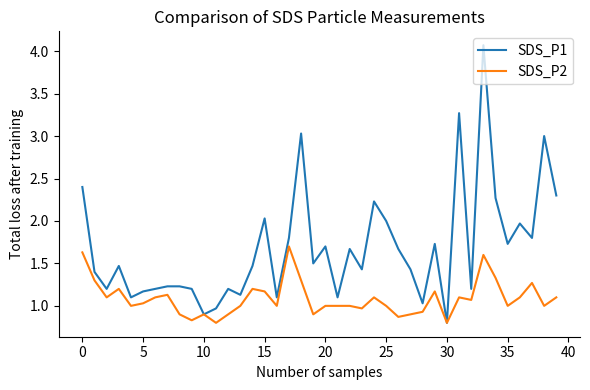

Rank the series by their average value, from highest to lowest.

SDS_P1, SDS_P2